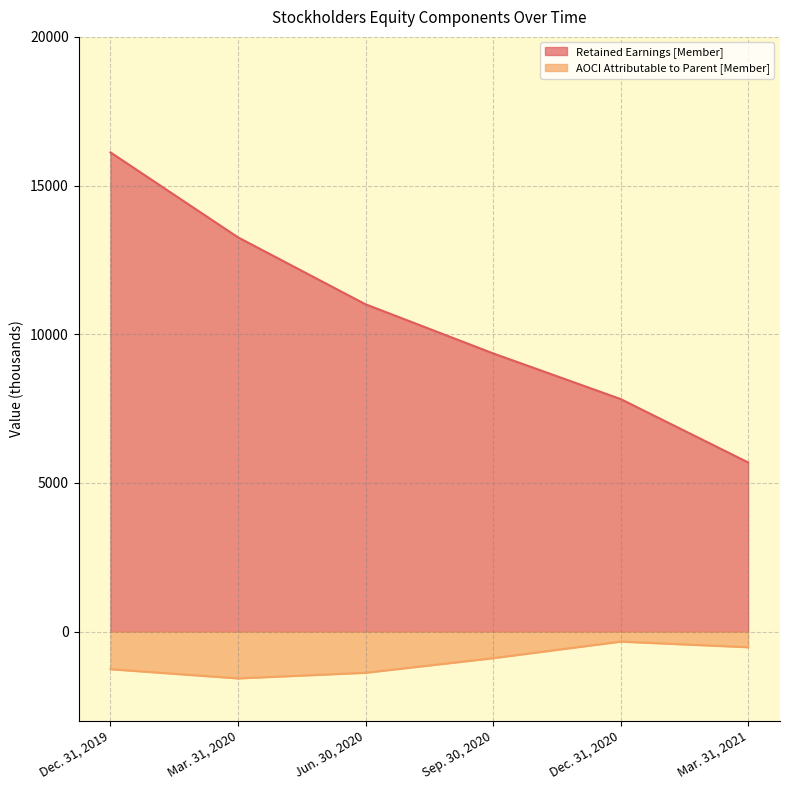

Read the Retained Earnings [Member] value at Dec. 31, 2019, to the nearest 50.

16100